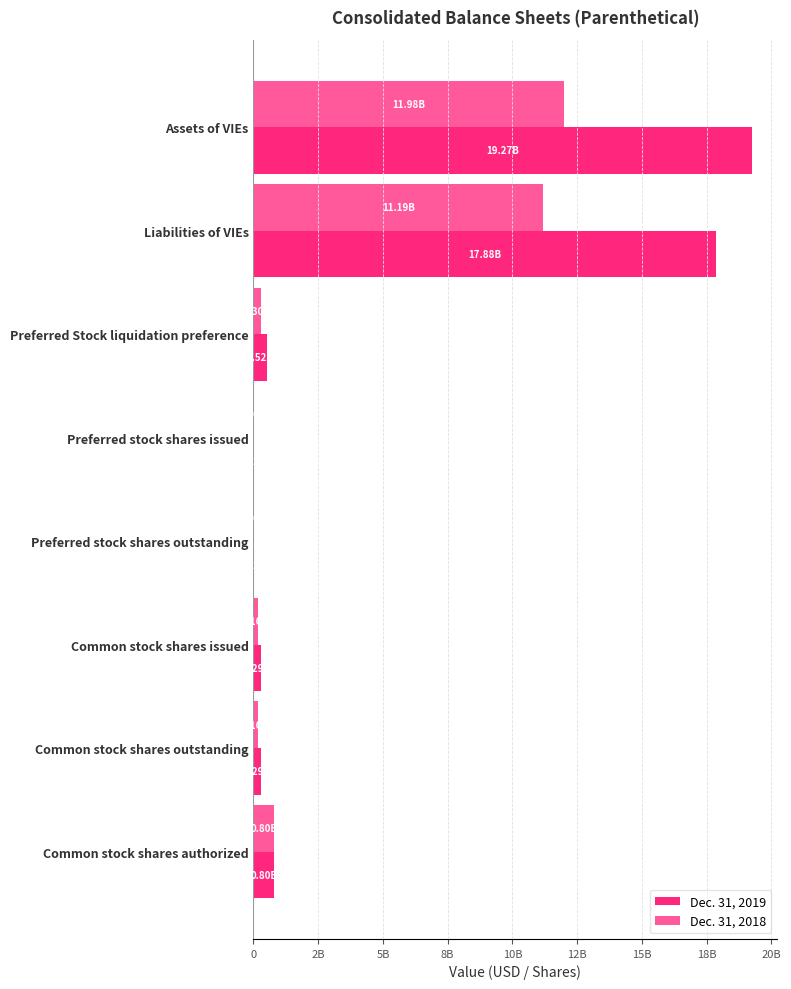

Reading left to right, transcribe all the data shown in this chart.

Dec. 31, 2019: 19270384000	17878314000	521822000	20872888	20872888	291371039	291371039	800000000
Dec. 31, 2018: 11984374000	11191736000	300000000	12000000	12000000	155589528	155589528	800000000